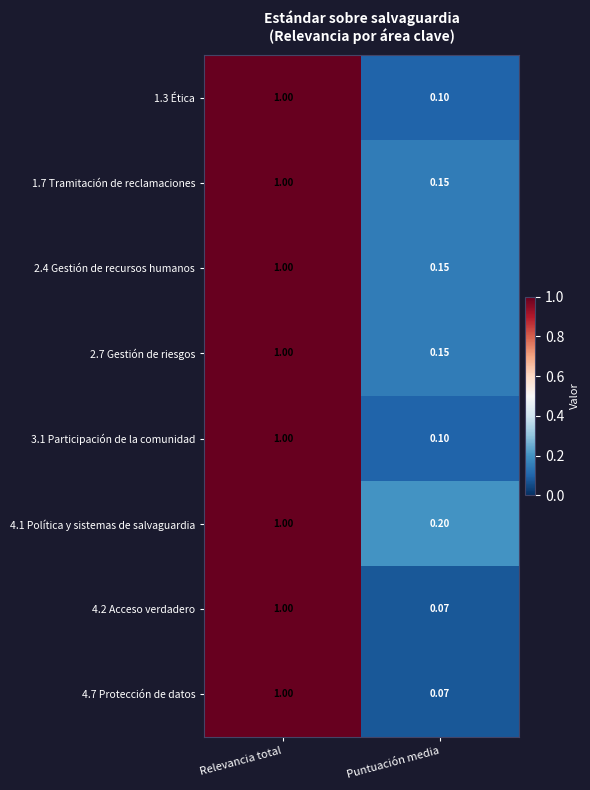

Is the value of 3.1 Participación de la comunidad at Puntuación media greater than the value of 2.4 Gestión de recursos humanos at Relevancia total?

No